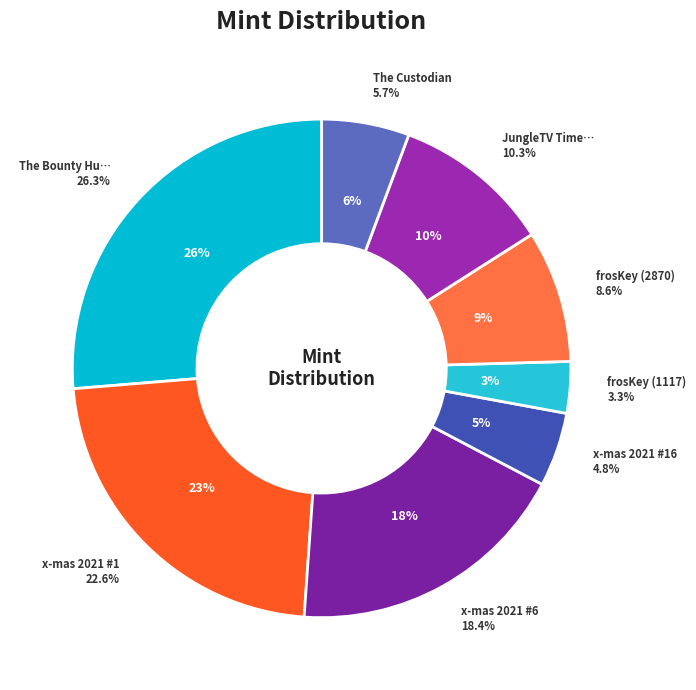

True or false: x-mas 2021 #6 accounts for 26% of the total.

False